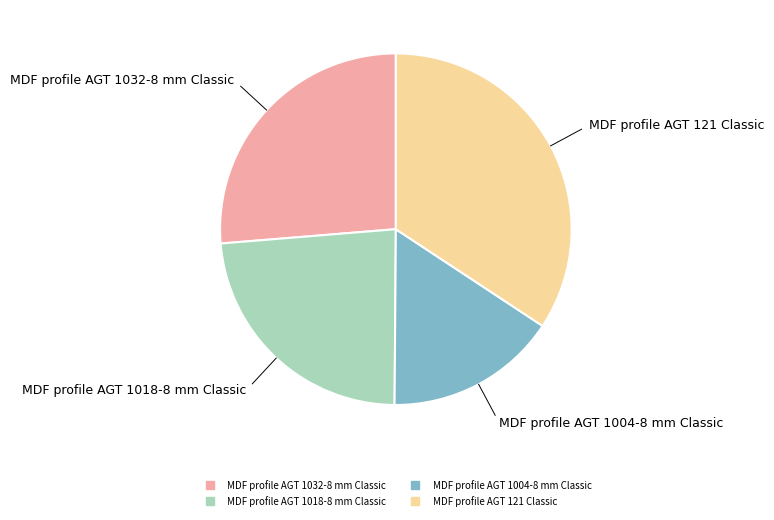

Between MDF profile AGT 1018-8 mm Classic and MDF profile AGT 1032-8 mm Classic, which is larger?

MDF profile AGT 1032-8 mm Classic